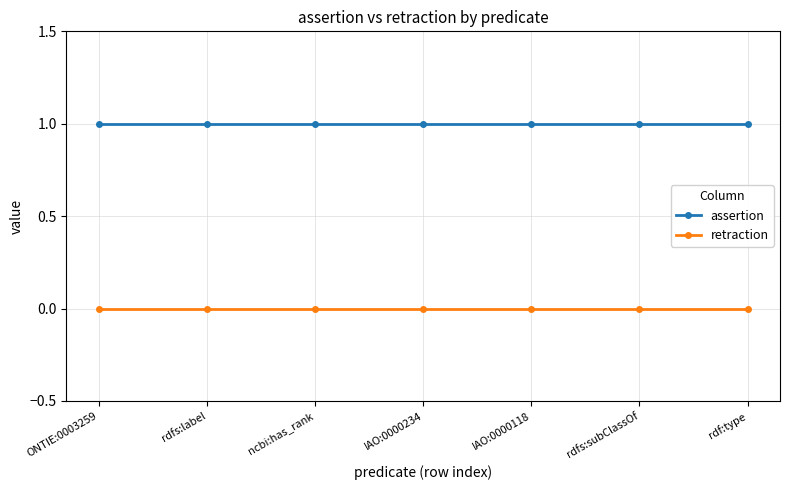

Is the value of assertion at rdf:type greater than the value of retraction at ONTIE:0003259?

Yes